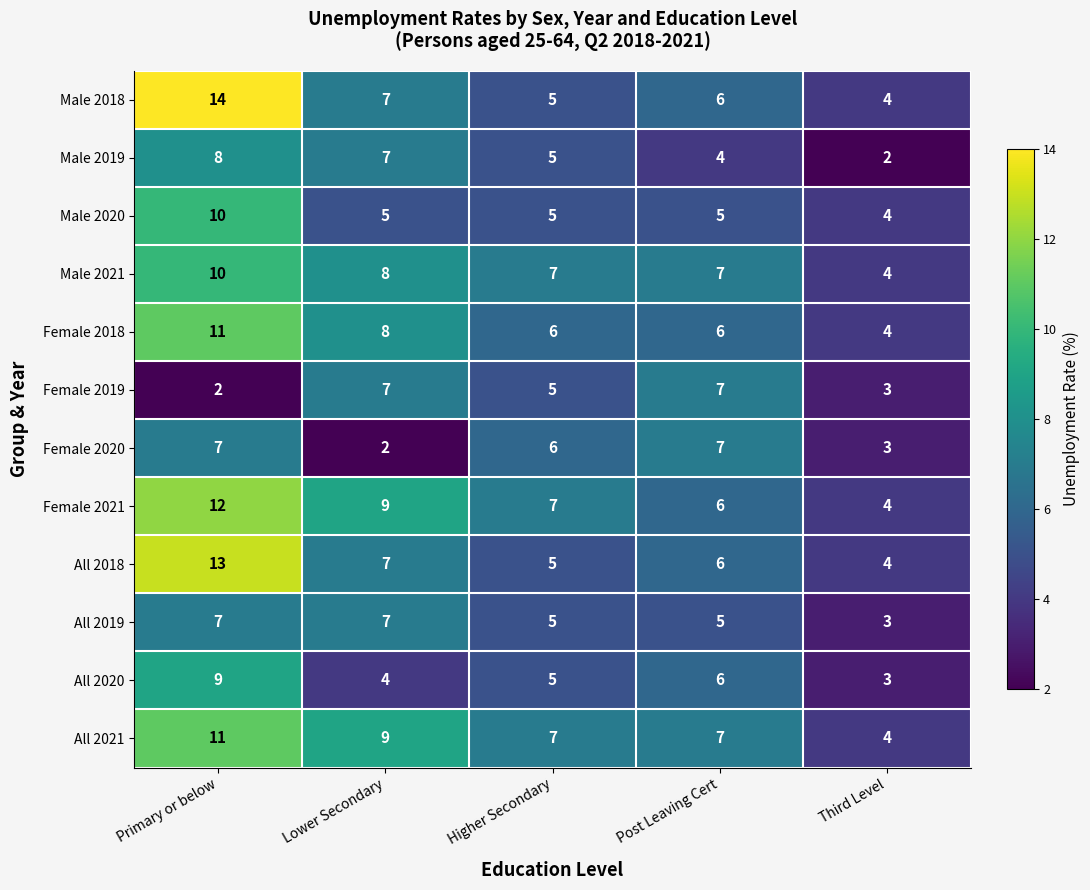

What is the average value of the Female 2018 series?

7